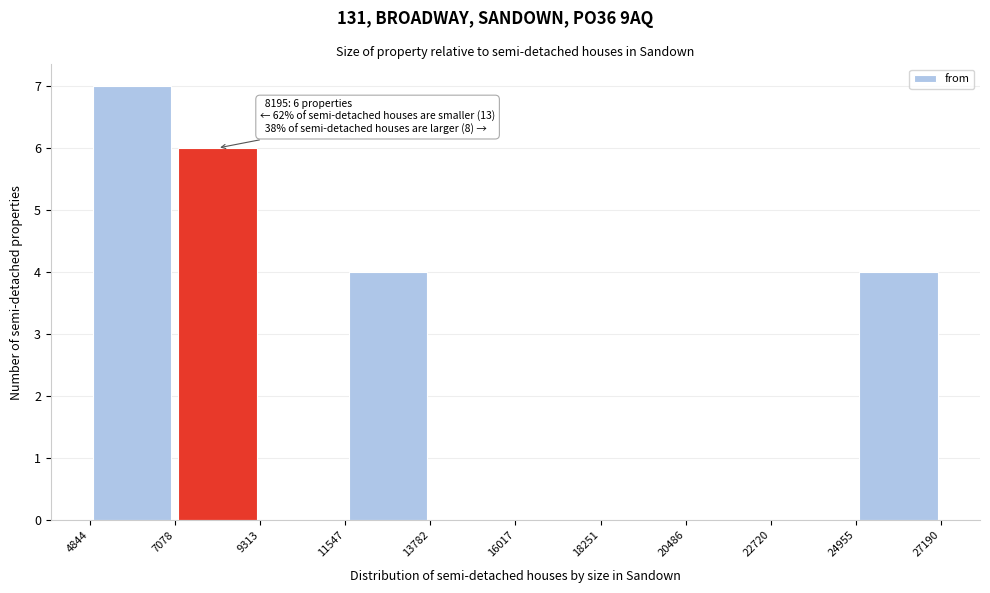

Which range on the x-axis has the tallest bar?

4844 to 7078